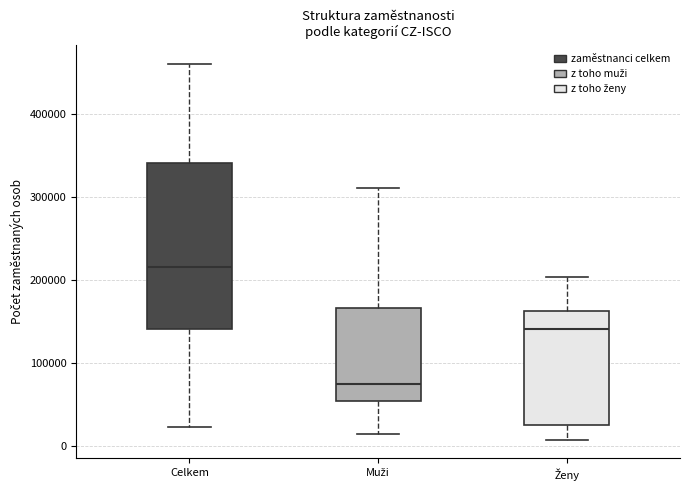

Where does the median line of the box for Ženy sit on the y-axis? The values are not printed on the chart, so give them approximately, as read against the axis.

140000